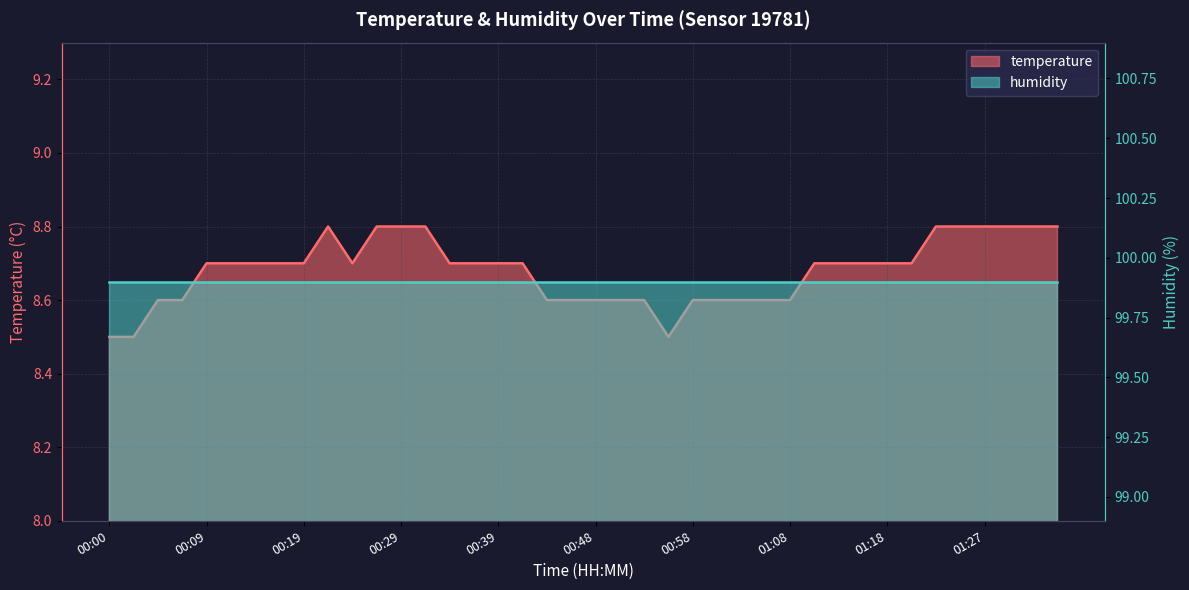

At which category does the data reach its first local peak?

00:22